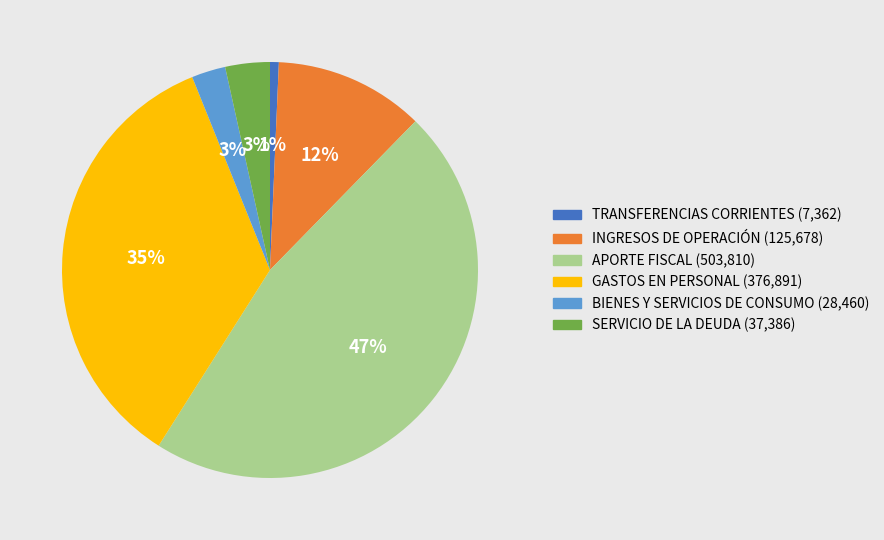

To the nearest percent, what is the difference between the largest and smallest slice percentages?

46%